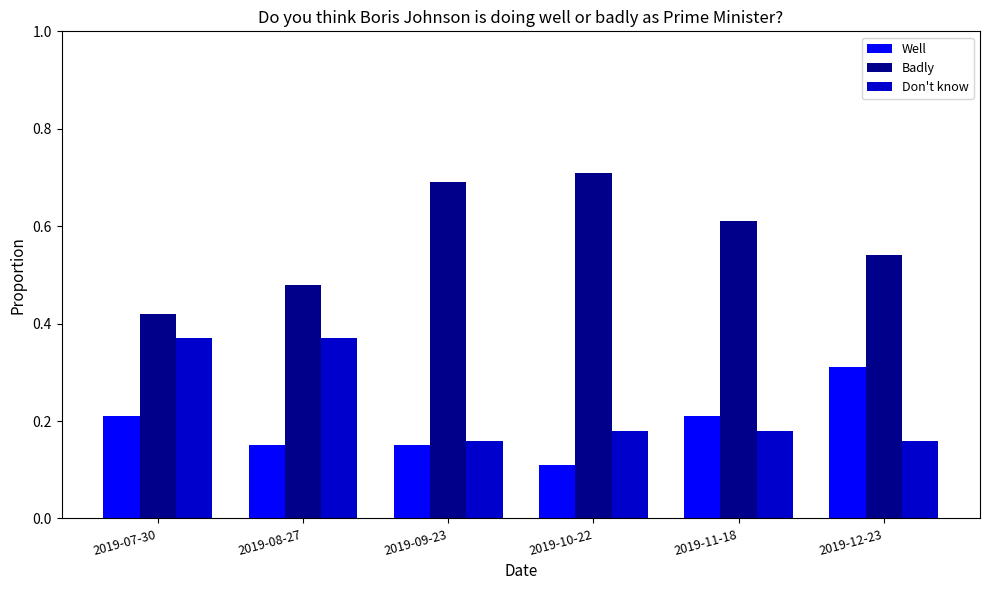

Which label corresponds to the smallest value in the chart?

2019-10-22